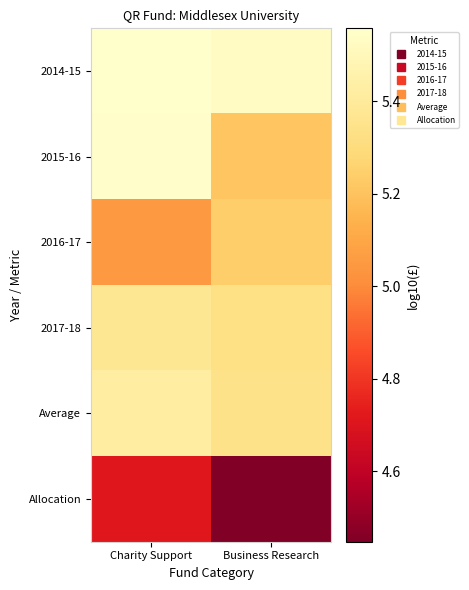

Reading left to right, list all the values displayed in this chart.

2014-15: Charity Support=5.6	Business Research=5.5
2015-16: Charity Support=5.5	Business Research=5.2
2016-17: Charity Support=5.1	Business Research=5.2
2017-18: Charity Support=5.4	Business Research=5.3
Average: Charity Support=5.4	Business Research=5.3
Allocation: Charity Support=4.7	Business Research=4.4